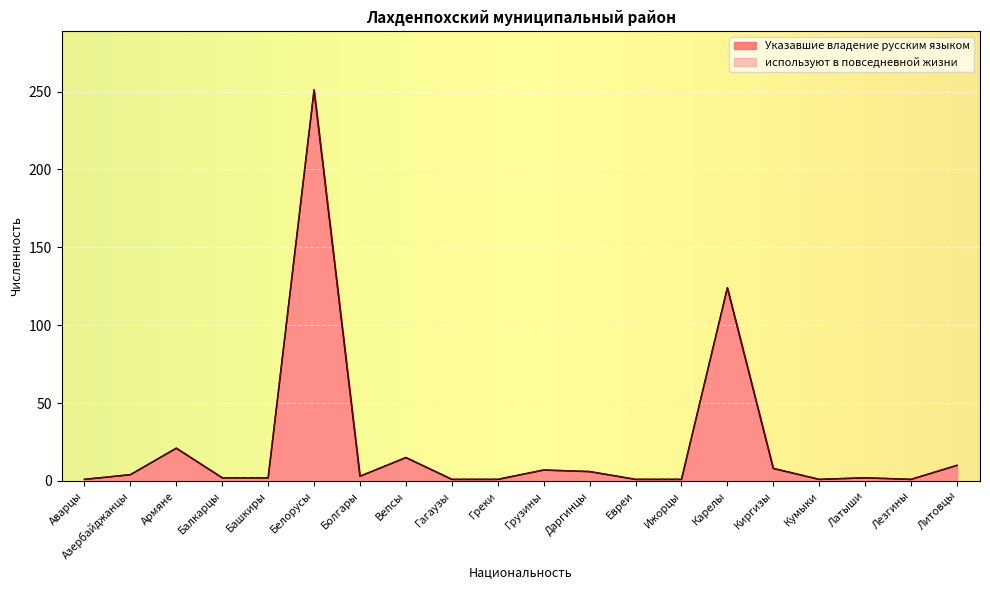

What is the label of the 1st point from the left?

Аварцы